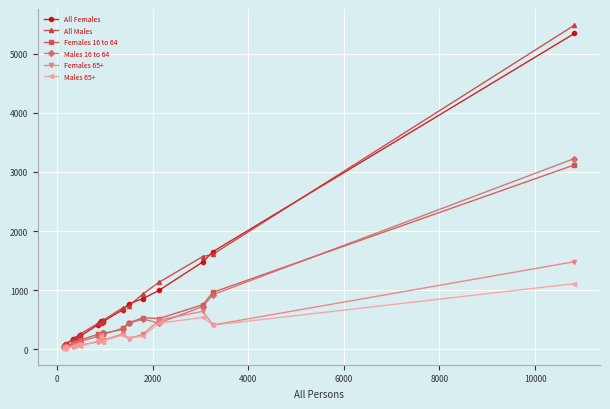

How many distinct data groups are displayed?

6